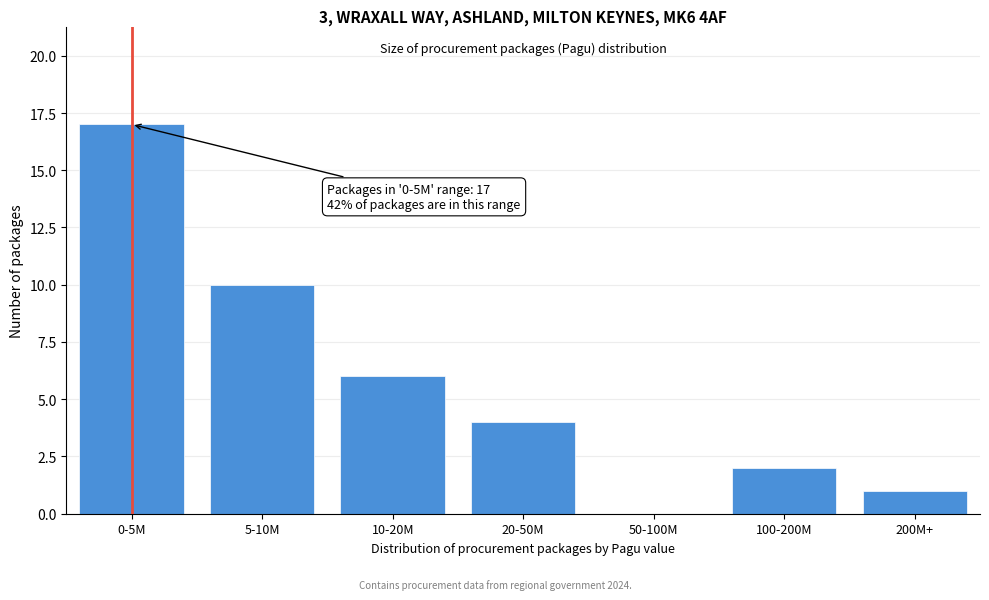

Reading left to right, transcribe all the data shown in this chart.

0-5M=17	5-10M=10	10-20M=6	20-50M=4	50-100M=0	100-200M=2	200M+=1